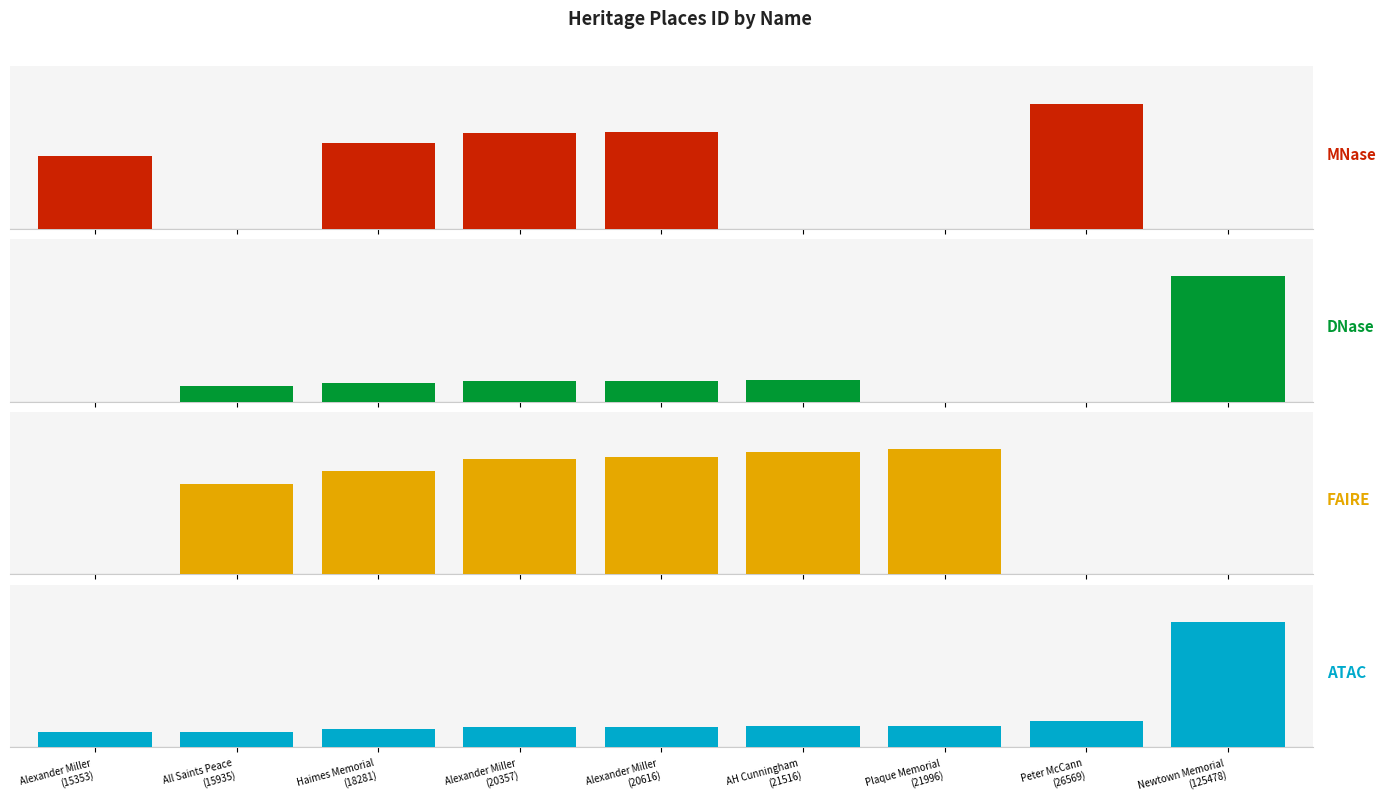

How many positive values does the DNase series have?

6